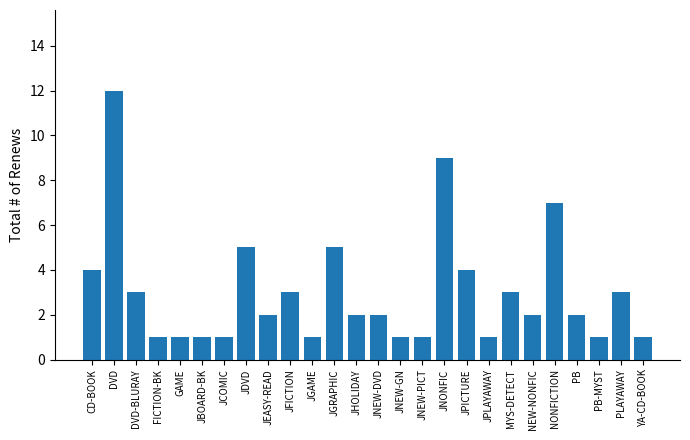

What position from the left is JPICTURE?

18